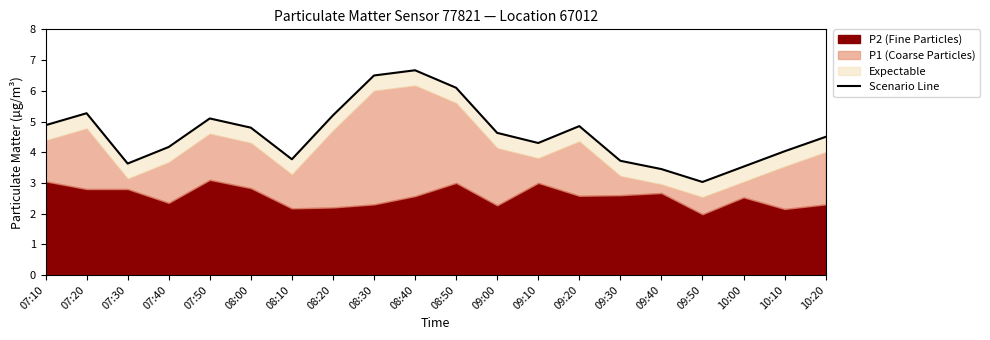

What is the label of the 14th point from the right?

08:10